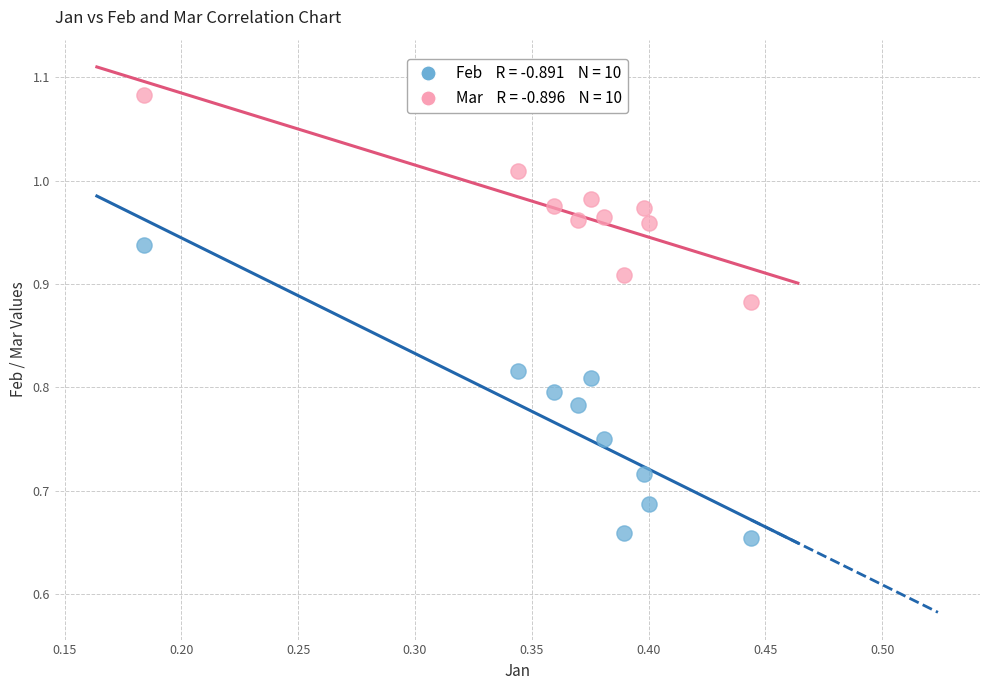

Across all data points, what is the range of Y values (max minus min)?

0.4